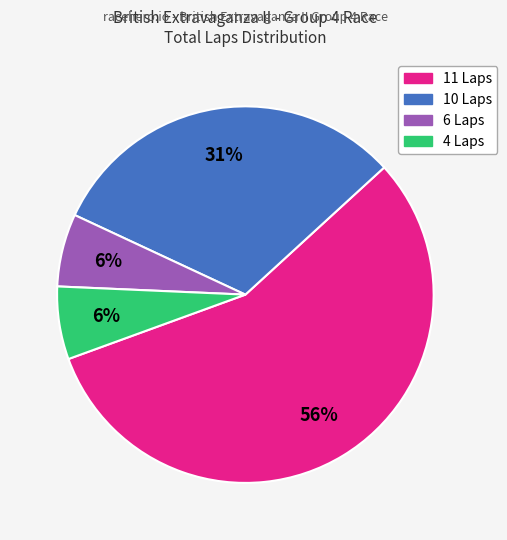

To the nearest percent, what is the average slice percentage?

25%